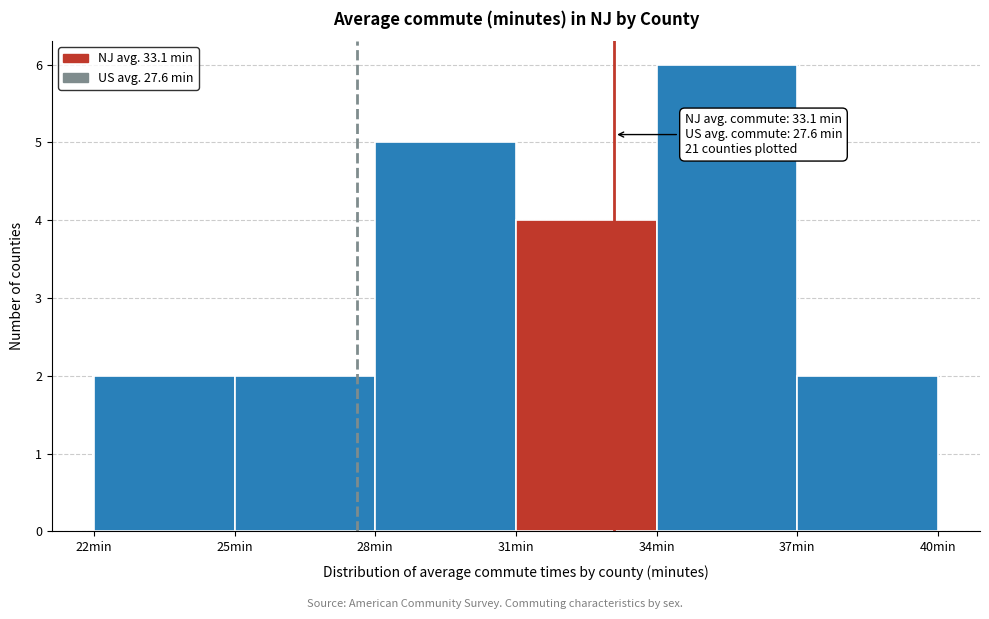

Which range on the x-axis has the tallest bar?

34 to 37